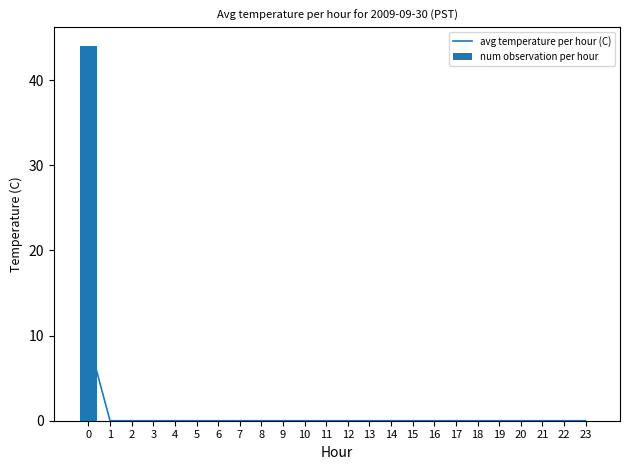

Reading left to right, extract all data points from this chart.

avg temperature per hour (C): 9.4	0.0	0.0	0.0	0.0	0.0	0.0	0.0	0.0	0.0	0.0	0.0	0.0	0.0	0.0	0.0	0.0	0.0	0.0	0.0	0.0	0.0	0.0	0.0
num observation per hour: 44.0	0.0	0.0	0.0	0.0	0.0	0.0	0.0	0.0	0.0	0.0	0.0	0.0	0.0	0.0	0.0	0.0	0.0	0.0	0.0	0.0	0.0	0.0	0.0